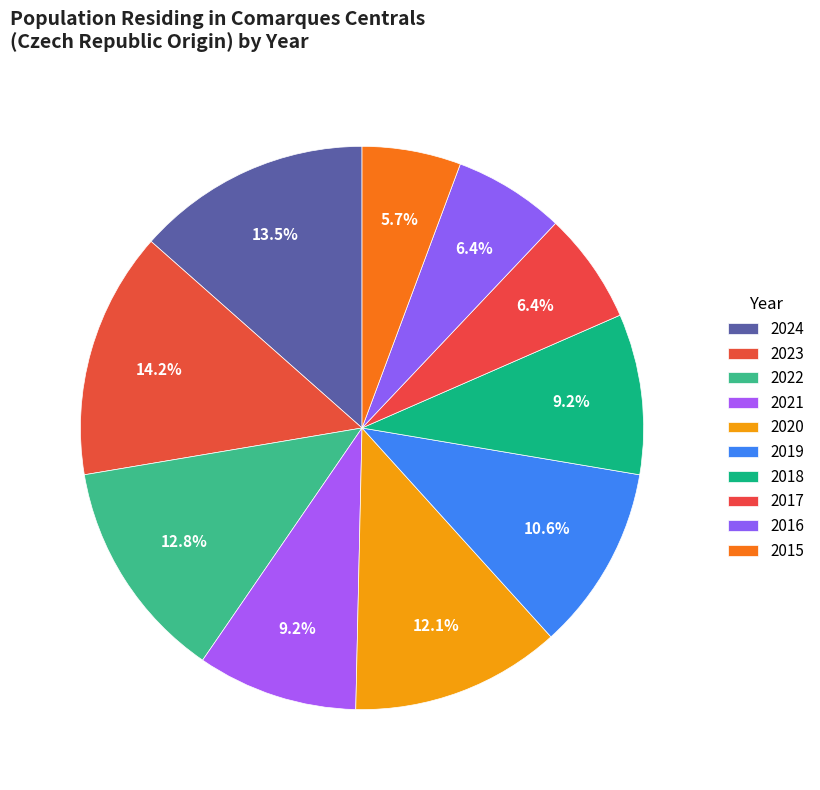

To the nearest percent, what portion does 2022 represent?

13%